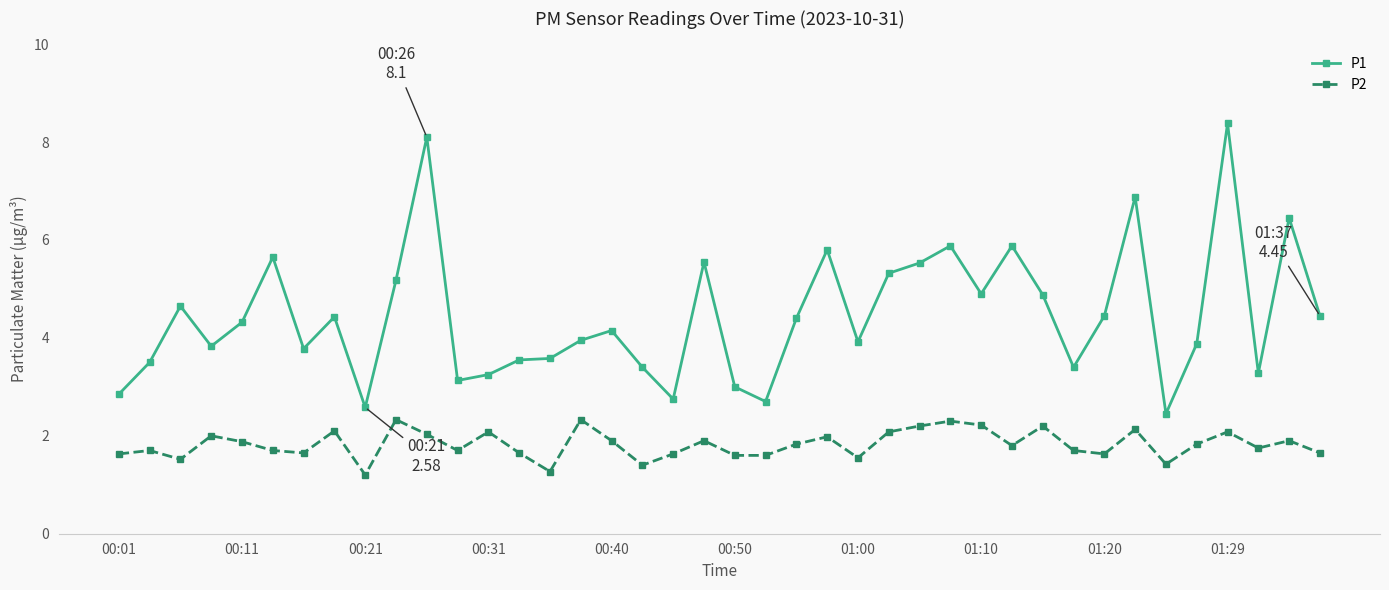

How many values in the P1 series are below 4?

19